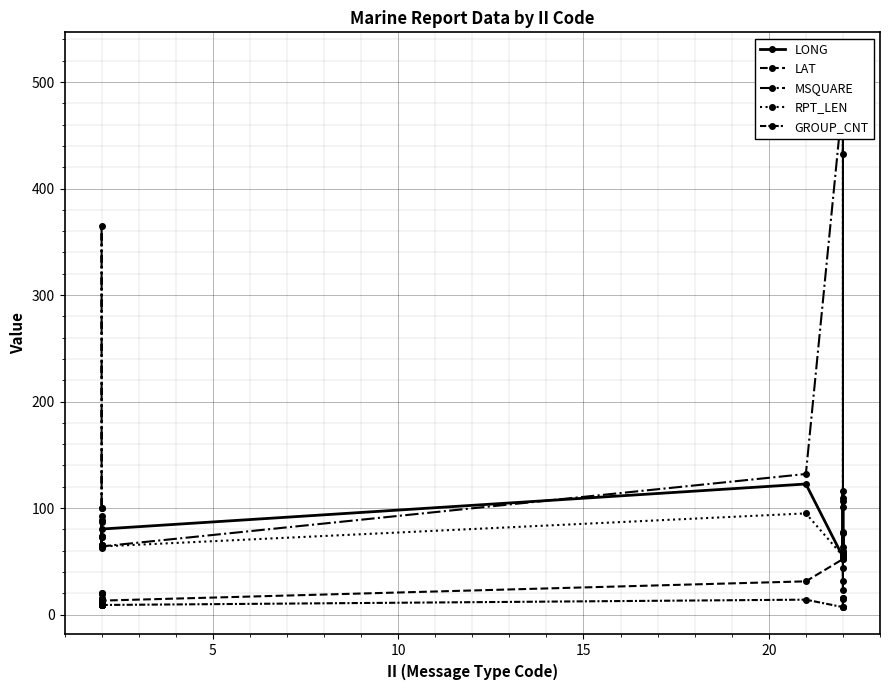

True or false: GROUP_CNT and LAT cross at least once.

False